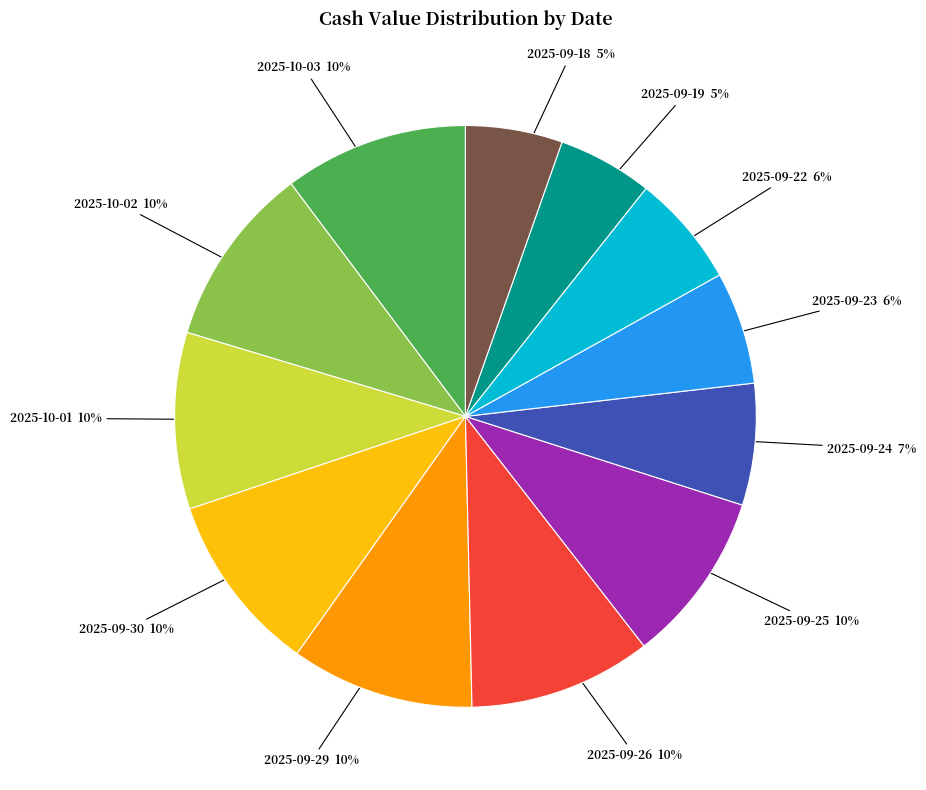

Approximately how many times larger is the value at 2025-09-22 compared to 2025-09-19?

1.2